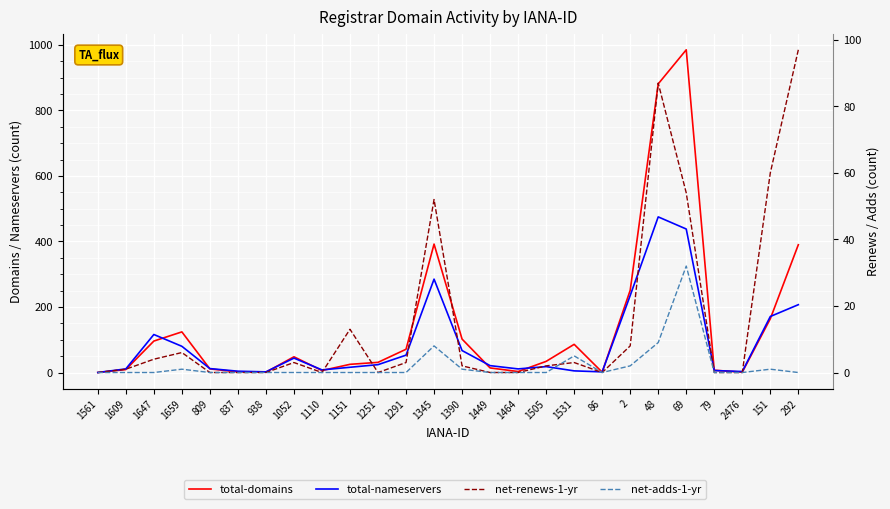

Reading left to right, what are all the values shown in this chart?

total-domains: 1561=0	1609=9	1647=96	1659=124	809=11	837=2	938=1	1052=48	1110=6	1151=25	1251=31	1291=71	1345=392	1390=102	1449=14	1464=3	1505=34	1531=86	86=1	2=251	48=881	69=985	79=7	2476=1	151=164	292=390
total-nameservers: 1561=0	1609=11	1647=116	1659=80	809=12	837=4	938=2	1052=44	1110=8	1151=16	1251=24	1291=53	1345=285	1390=67	1449=21	1464=11	1505=18	1531=5	86=2	2=235	48=475	69=438	79=6	2476=3	151=171	292=207
net-renews-1-yr: 1561=0	1609=1	1647=4	1659=6	809=0	837=0	938=0	1052=3	1110=0	1151=13	1251=0	1291=3	1345=52	1390=2	1449=0	1464=0	1505=2	1531=3	86=0	2=8	48=87	69=54	79=0	2476=0	151=60	292=97
net-adds-1-yr: 1561=0	1609=0	1647=0	1659=1	809=0	837=0	938=0	1052=0	1110=0	1151=0	1251=0	1291=0	1345=8	1390=1	1449=0	1464=0	1505=0	1531=5	86=0	2=2	48=9	69=32	79=0	2476=0	151=1	292=0